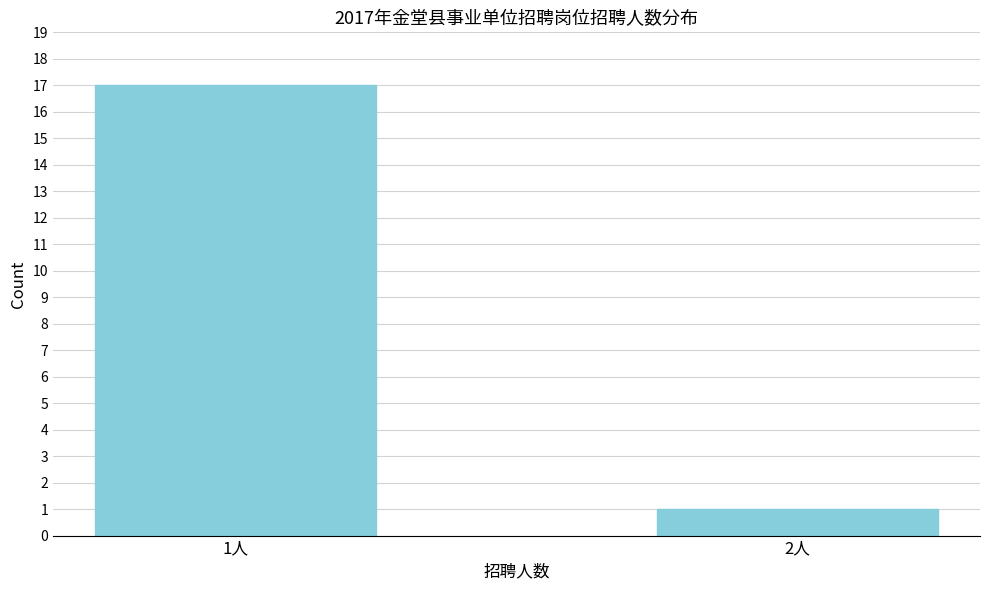

Reading left to right, what are all the values shown in this chart?

1人=17	2人=1